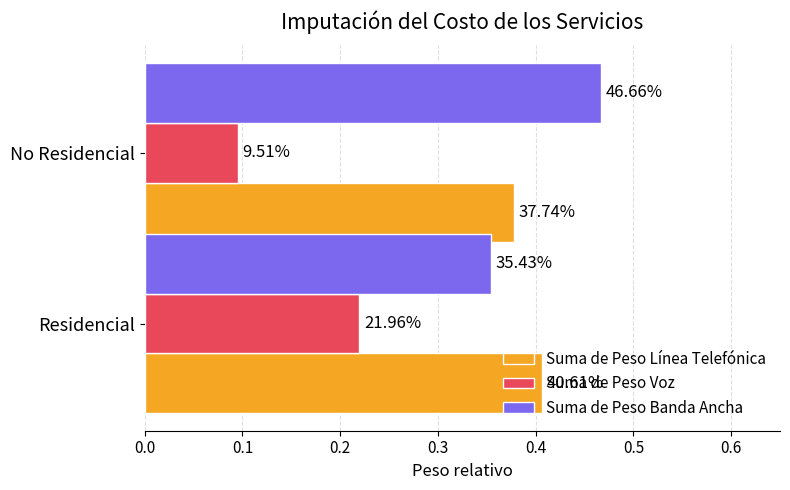

What is the average value of the Suma de Peso Línea Telefónica series?

0.4